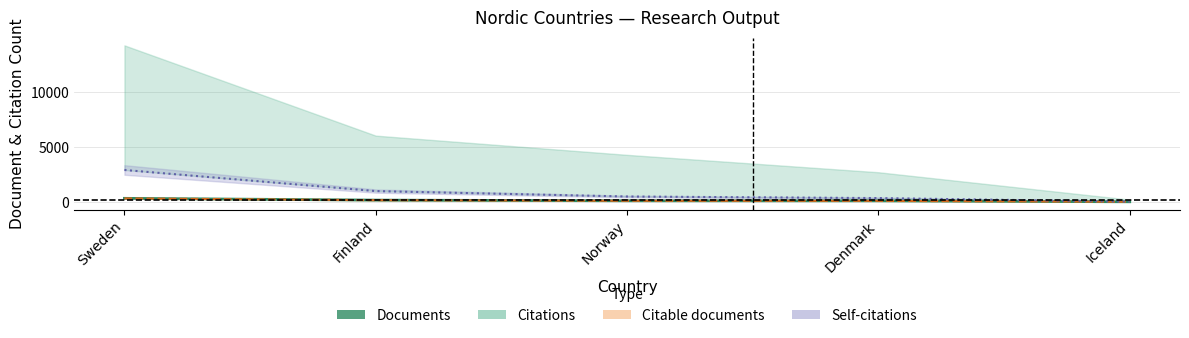

True or false: the data has more than 0 interior local peaks.

False